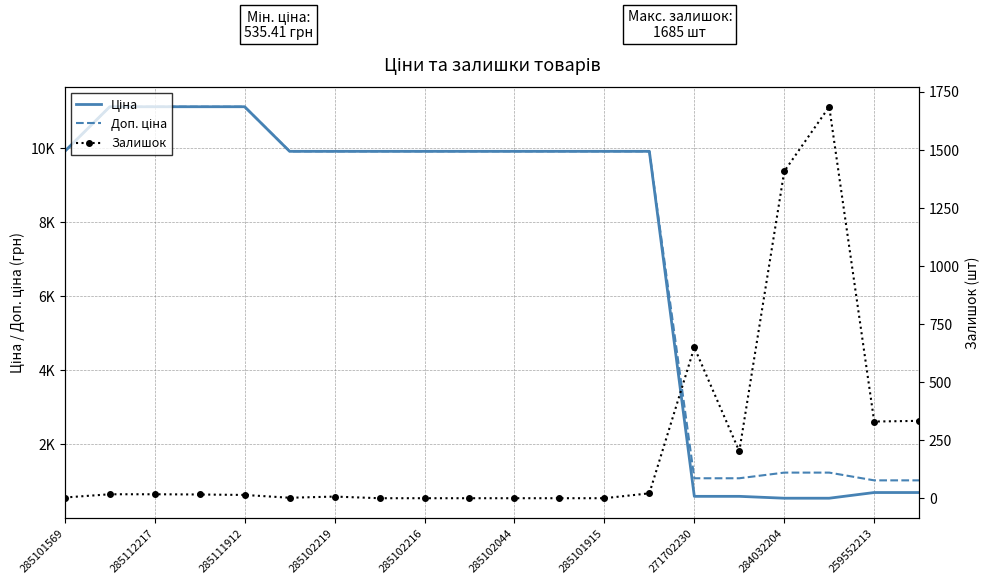

What is the label of the 13th point from the left?

285101915